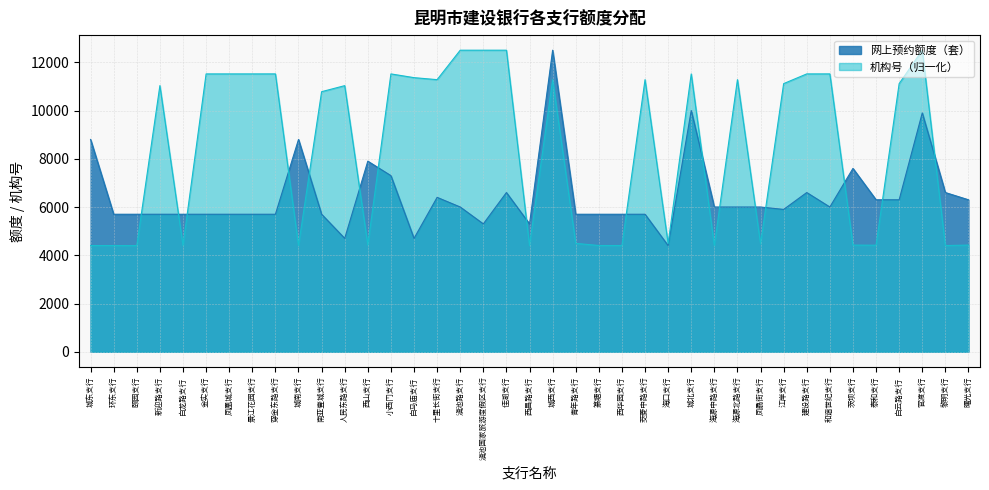

How many series are shown in this chart?

2